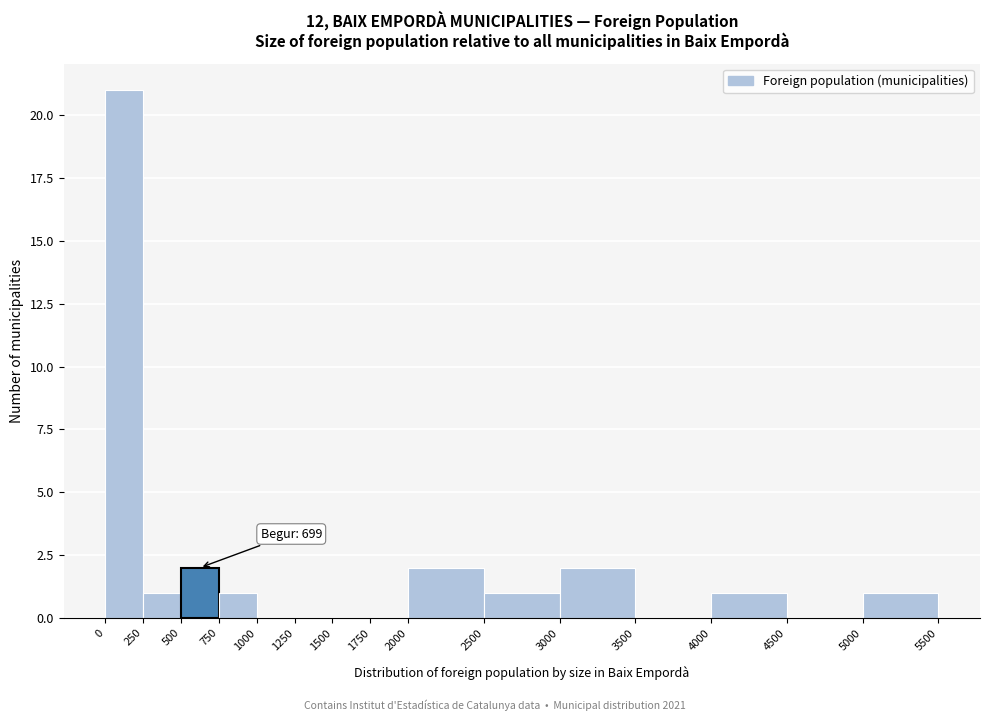

Over which range of the x-axis is the bar tallest?

0 to 250